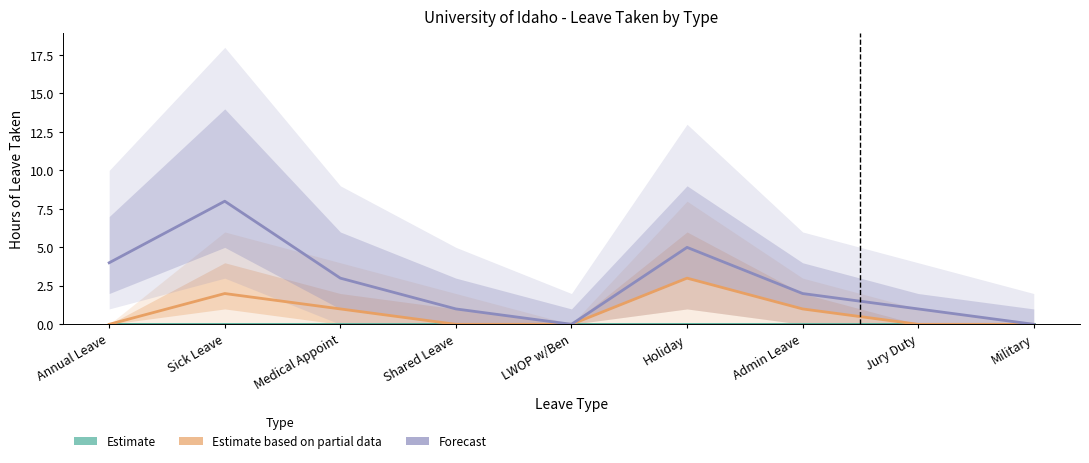

What value does the Forecast series have at Medical Appoint?

3